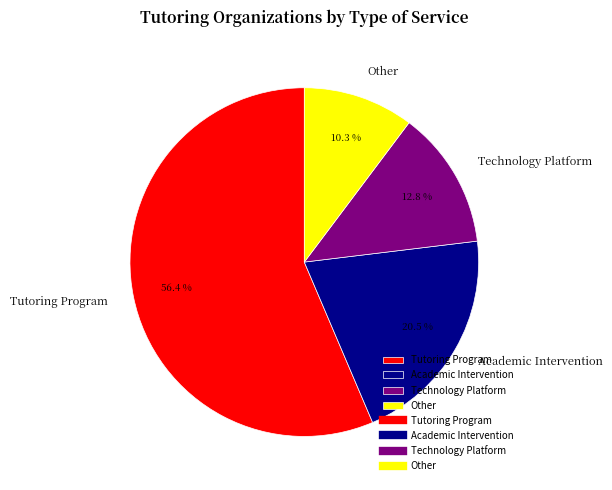

Is the sum of Tutoring Program and Academic Intervention greater than half?

Yes